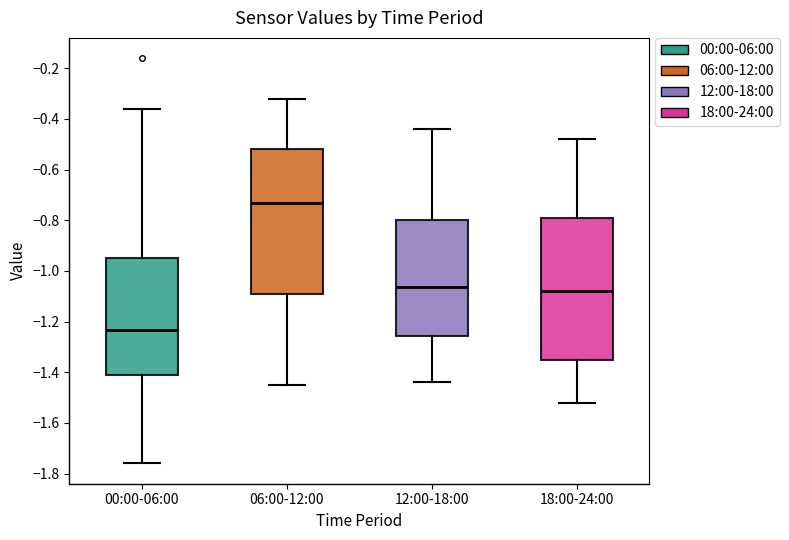

Where is the lower edge of the box for 18:00-24:00 on the y-axis? The values are not printed on the chart, so give them approximately, as read against the axis.

-1.34